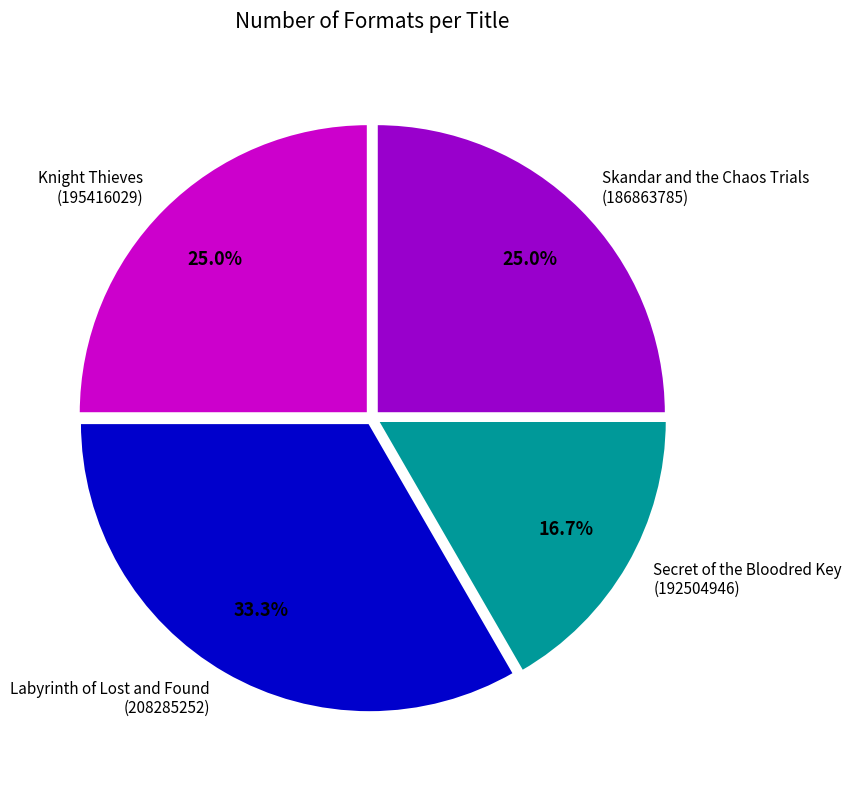

Which category has the smallest portion of the pie?

Secret of the Bloodred Key (192504946)